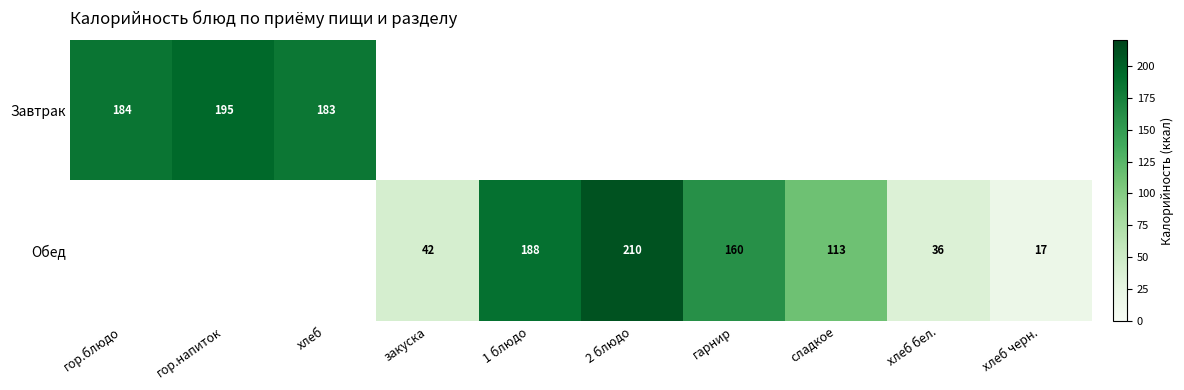

The value of Обед at сладкое is 165. True or false?

False